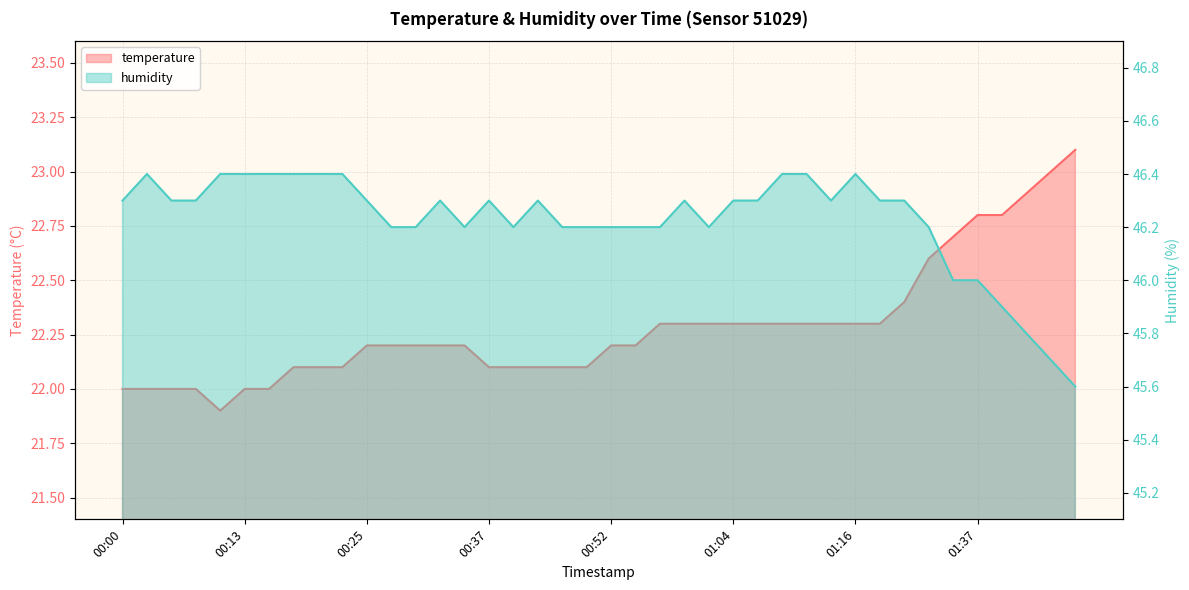

What is the label of the 9th point from the right?

01:19